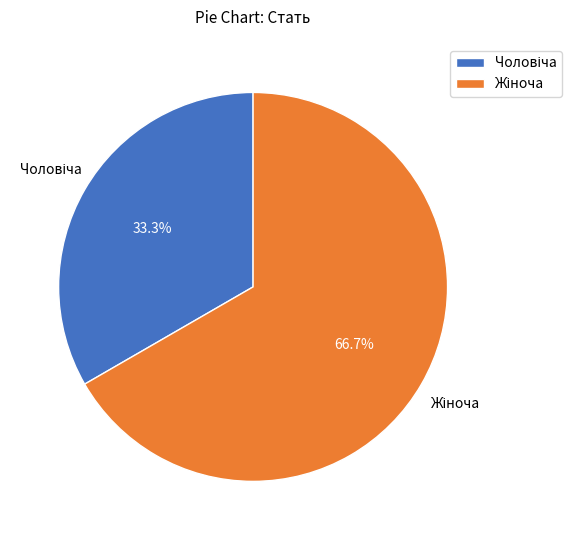

Is there any slice that represents more than half of the pie?

Yes